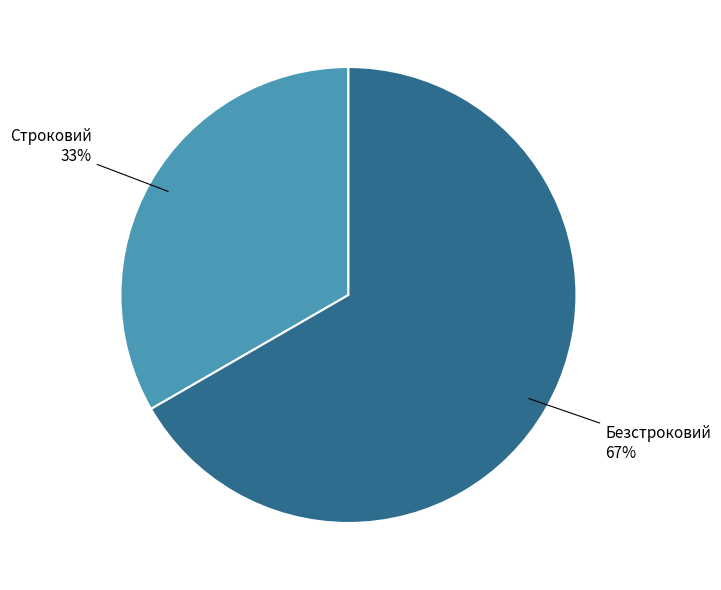

Does any single category account for the majority?

Yes